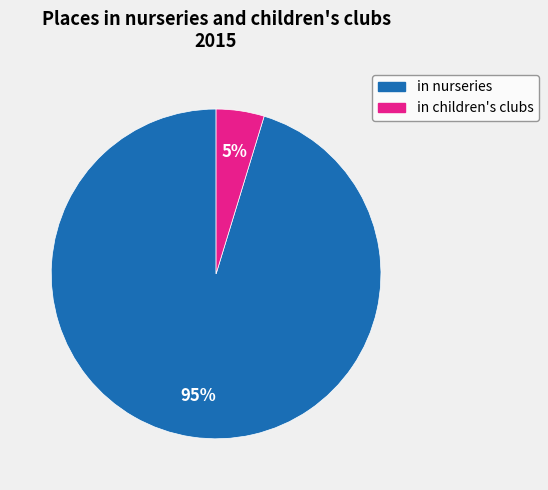

Do in children's clubs and in nurseries together represent more than half of the pie?

Yes